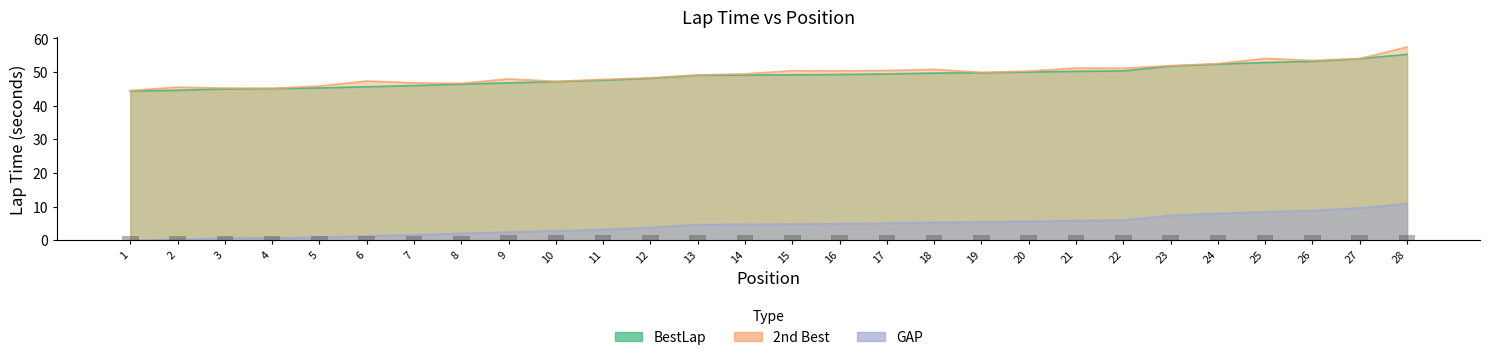

What are all the series names shown in the legend?

BestLap, 2nd Best, GAP